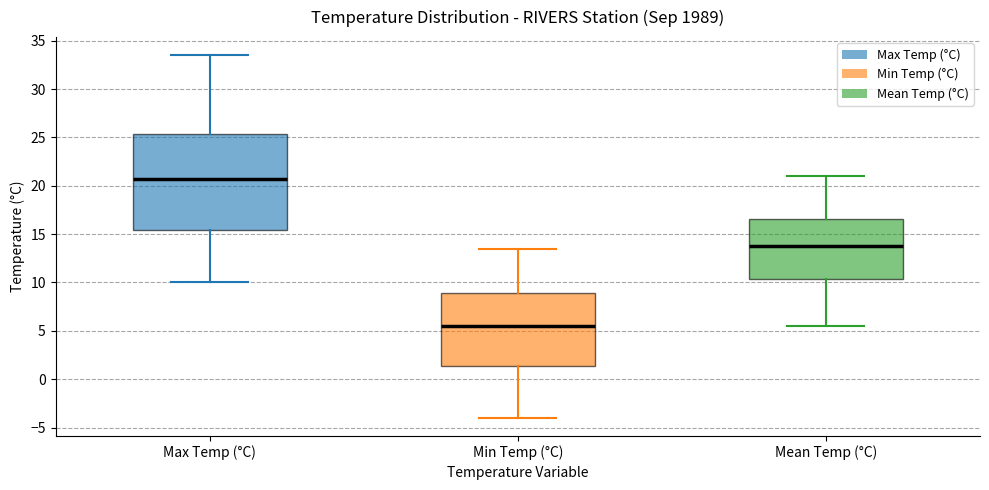

Reading left to right, transcribe this box plot: for each box, give where its median line is, the range the box spans, and where its two whiskers end, as read against the y-axis. The values are not printed on the chart, so give them approximately, as read against the axis.

Max Temp (°C): median 21.0, box 15.5 to 25.5, whiskers 10.0 to 33.5
Min Temp (°C): median 5.5, box 1.5 to 9.0, whiskers -4.0 to 13.5
Mean Temp (°C): median 14.0, box 10.5 to 16.5, whiskers 5.5 to 21.0